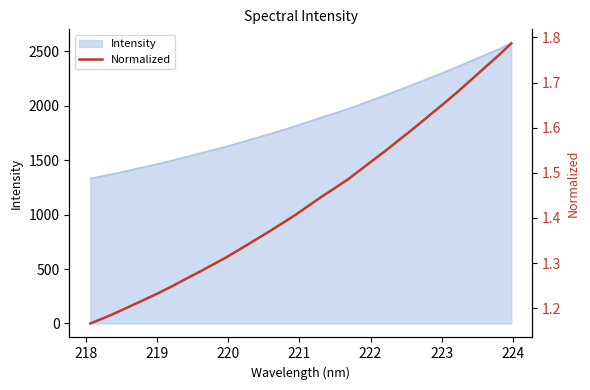

What is the highest value of the Intensity series?

2573.7